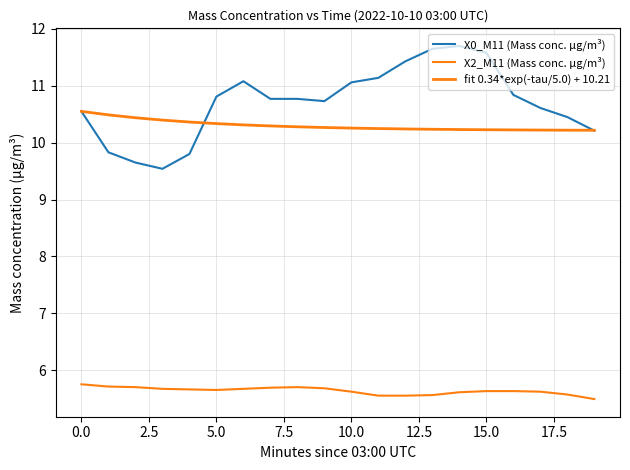

Does the chart have visible grid lines?

Yes